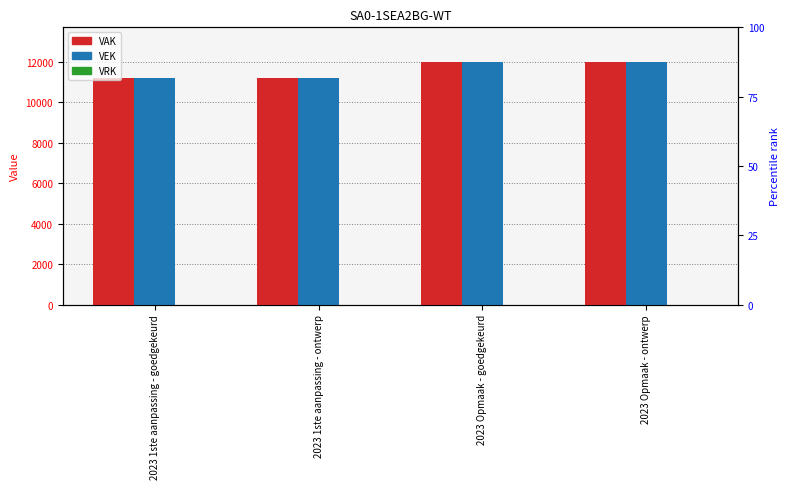

What is the spread (max minus min) of values at 2023 Opmaak - goedgekeurd?

12000